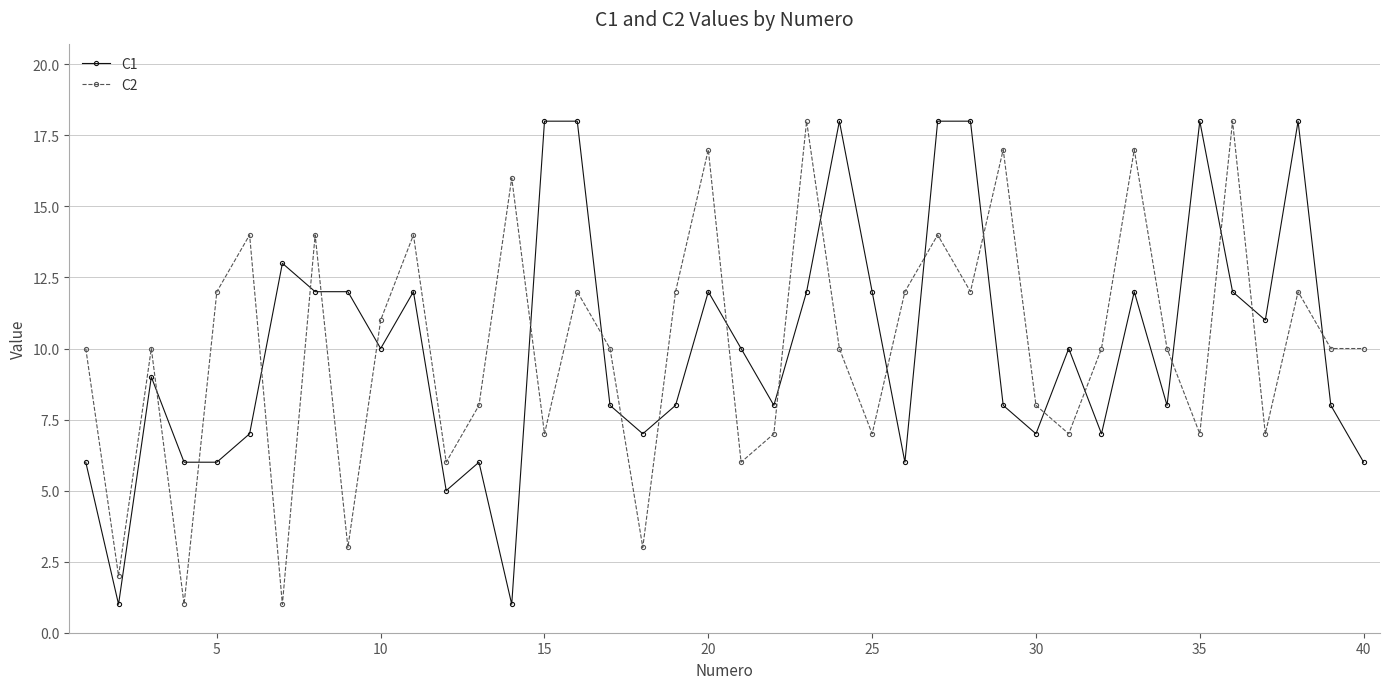

After their last crossing, which series has the higher values: C2 or C1?

C2